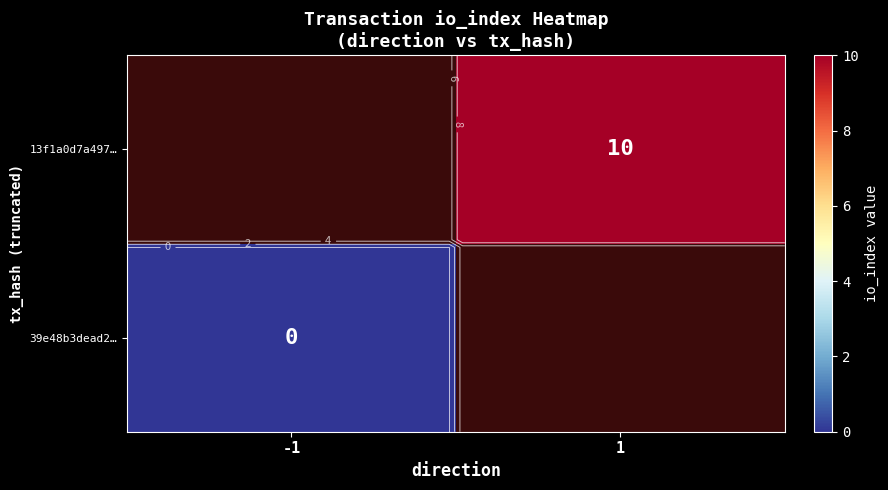

Rank the series by their maximum value, from lowest to highest.

39e48b3dead2…, 13f1a0d7a497…